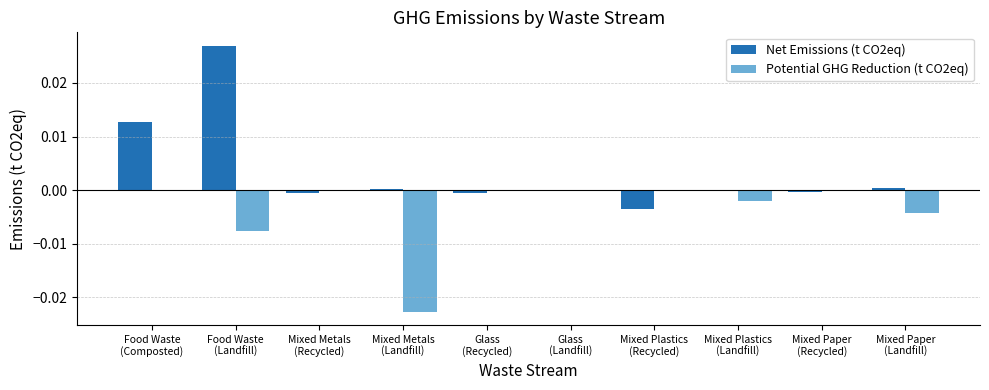

True or false: Net Emissions (t CO2eq) has a value of -0.0 at Mixed Paper
(Recycled).

True